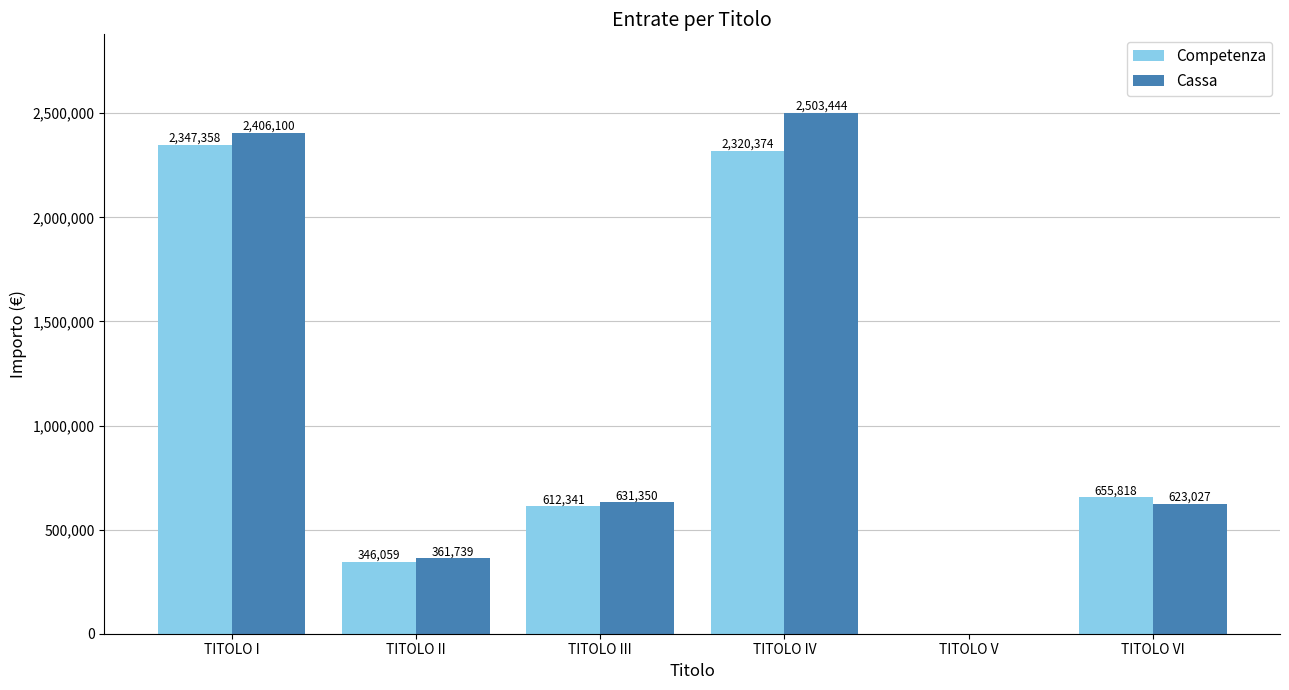

Count the number of data series in this chart.

2